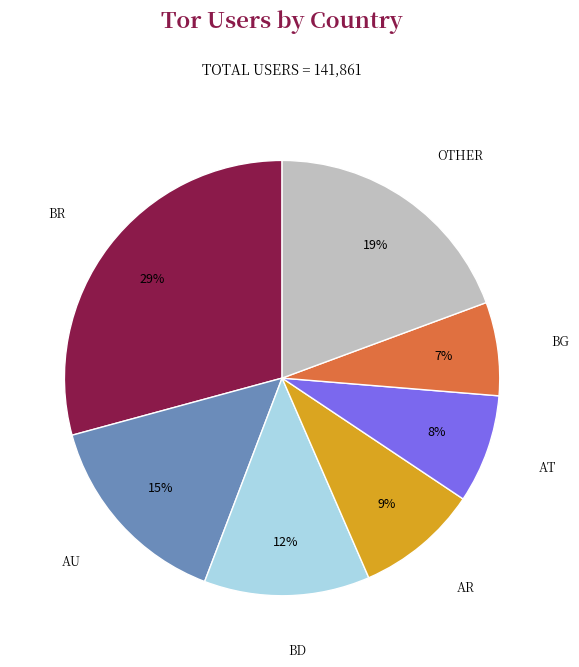

Count the number of slices in the pie.

7